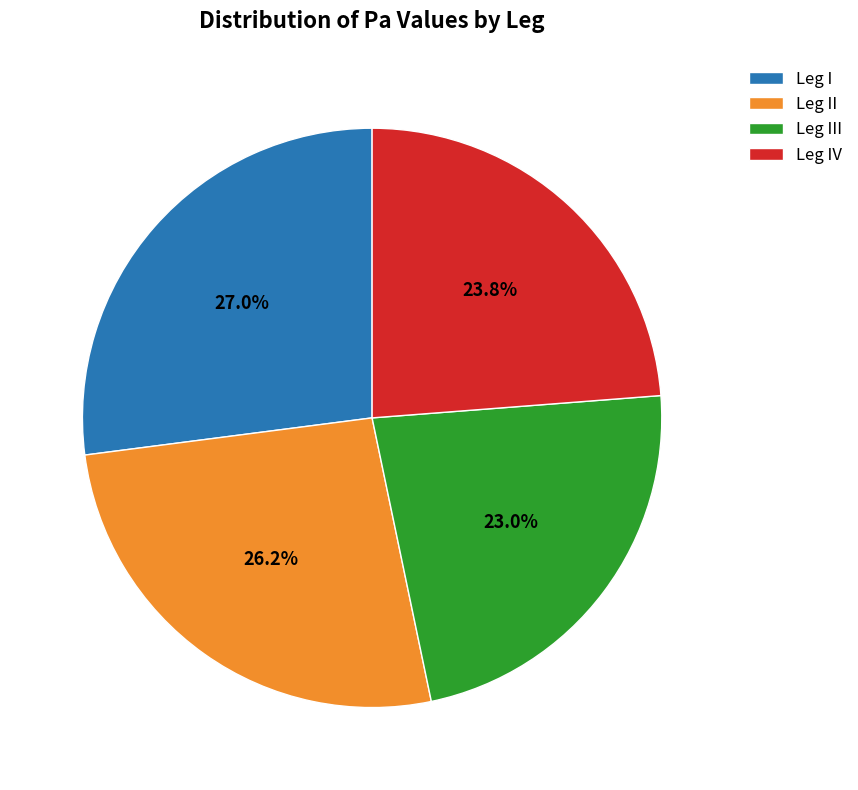

To the nearest percent, what is the difference between the largest and smallest slice percentages?

4%